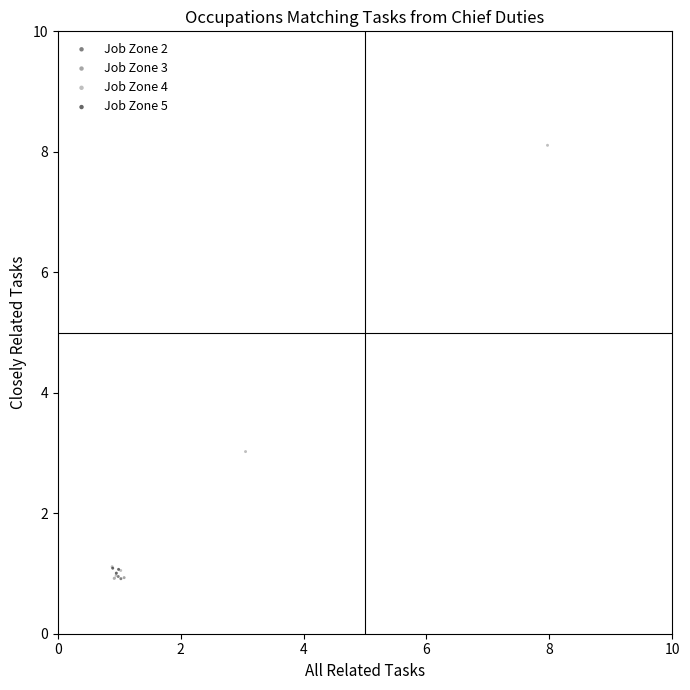

What are all the series names shown in the legend?

Job Zone 2, Job Zone 3, Job Zone 4, Job Zone 5